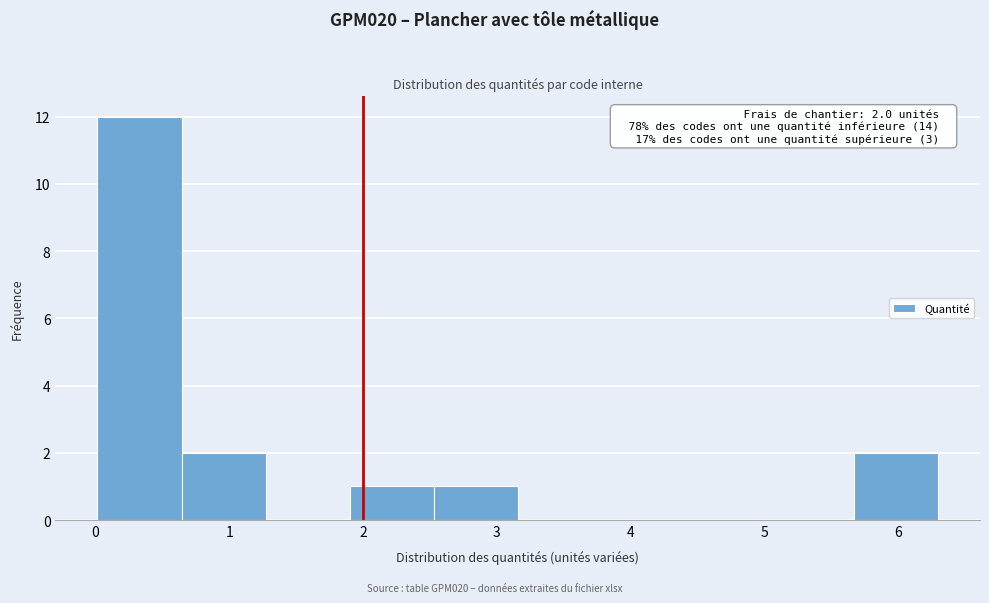

Over which range of the x-axis is the bar tallest?

0.0 to 0.6